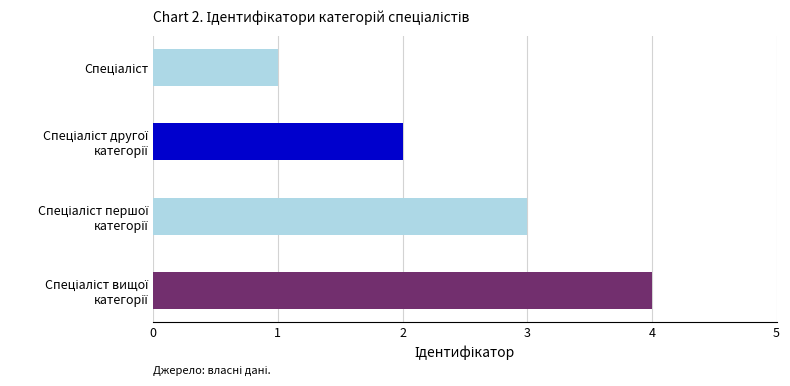

What is the greatest value displayed?

4